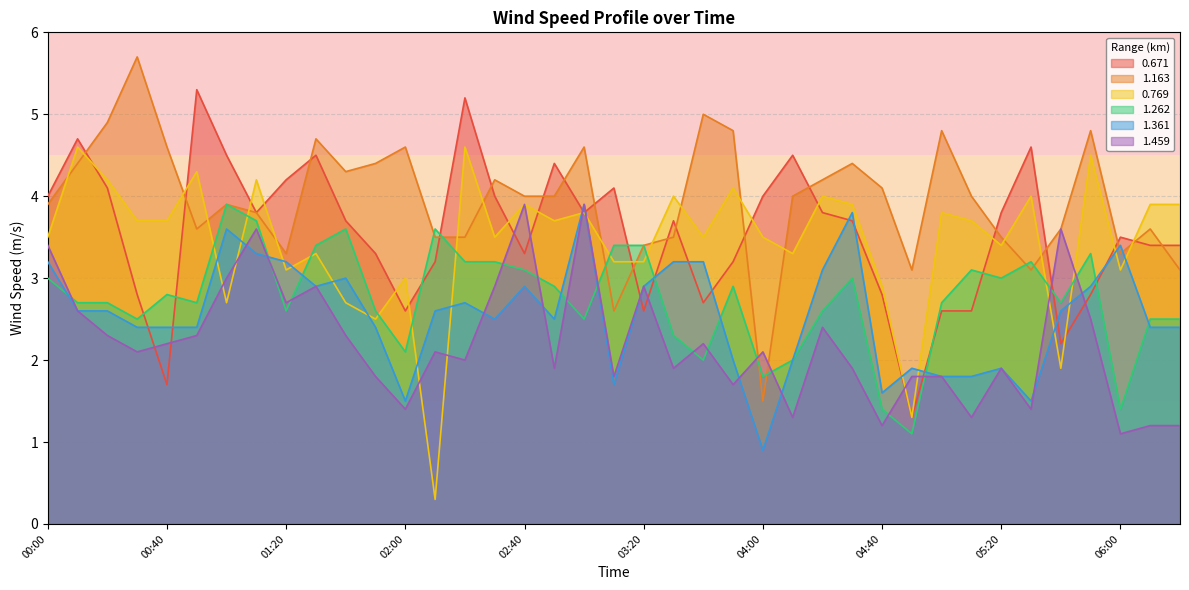

What is the spread (max minus min) of values at 06:20?

2.7